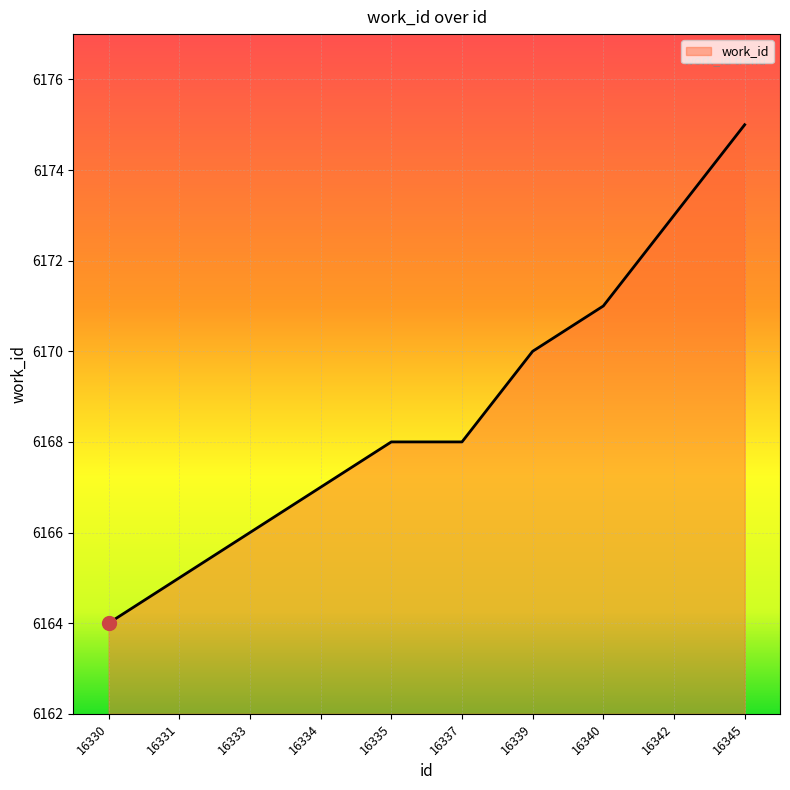

Reading right to left, what are all the values shown in this chart?

6175	6173	6171	6170	6168	6168	6167	6166	6165	6164